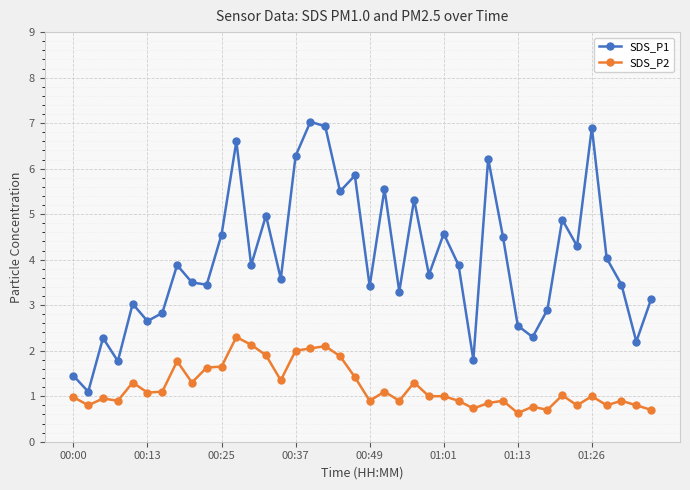

Which series has the largest range (max minus min)?

SDS_P1